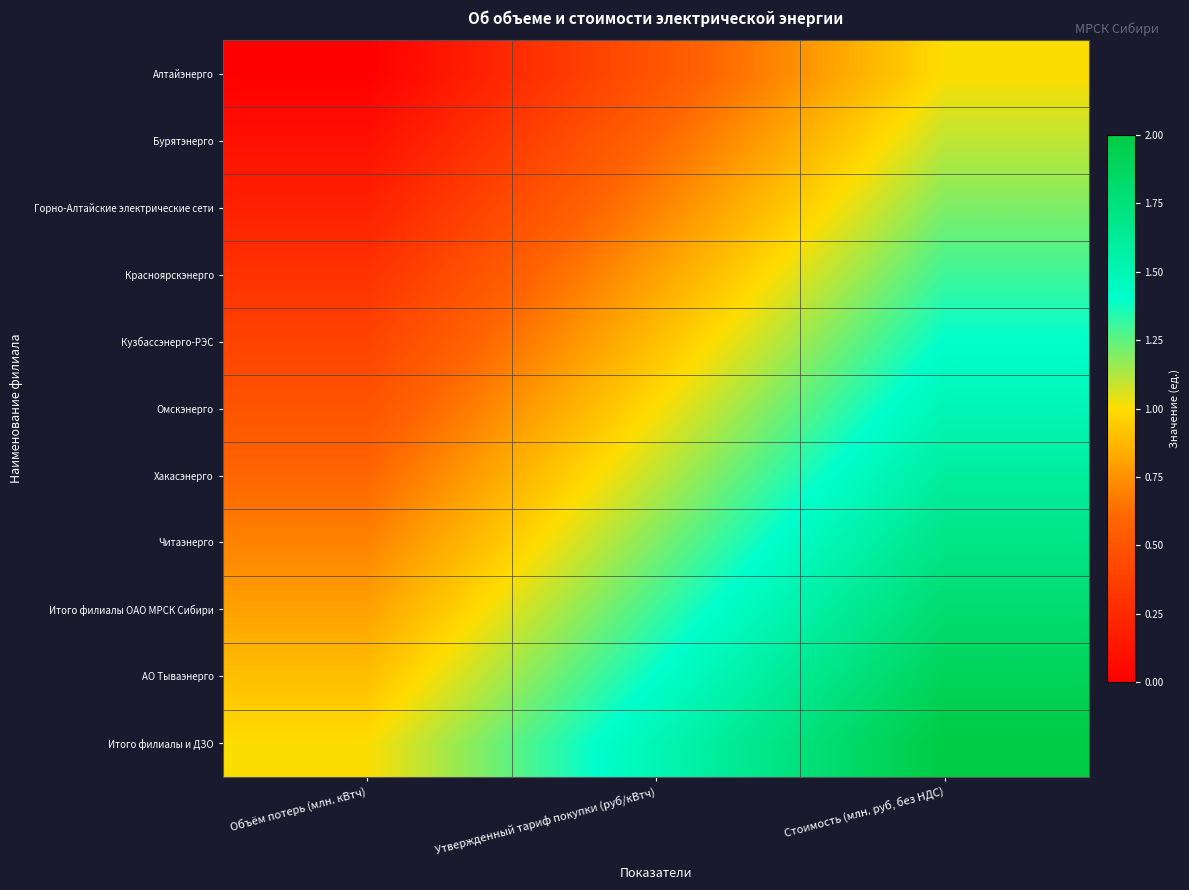

Which series has the largest range (max minus min)?

Алтайэнерго